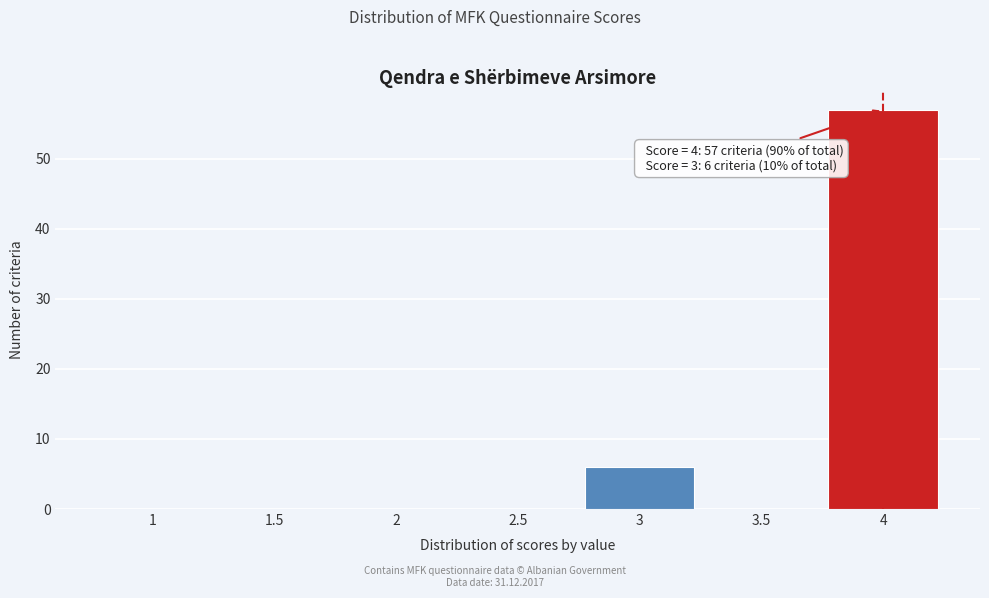

Which range on the x-axis has the tallest bar?

3.75 to 4.25